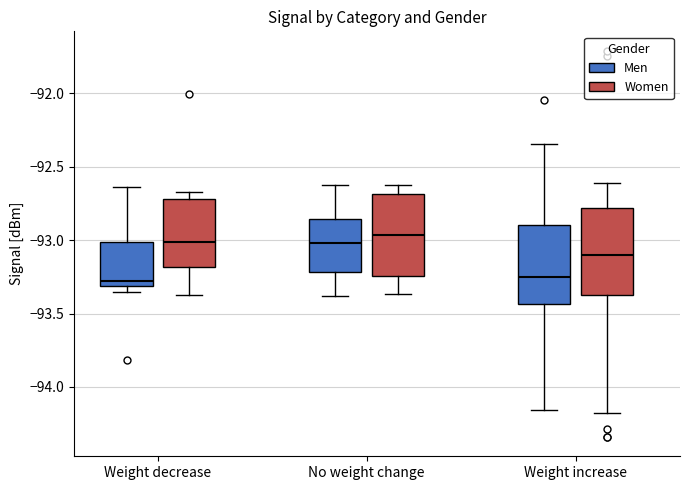

Reading left to right, transcribe this box plot: for each box, give where its median line is, the range the box spans, and where its two whiskers end, as read against the y-axis. The values are not printed on the chart, so give them approximately, as read against the axis.

Weight decrease (Men): median -93.30 (just above the box's lower edge), box -93.30 to -93.00, whiskers -93.35 to -92.65
Weight decrease (Women): median -93.00, box -93.20 to -92.70, whiskers -93.35 to -92.65
No weight change (Men): median -93.00, box -93.20 to -92.85, whiskers -93.40 to -92.60
No weight change (Women): median -92.95, box -93.25 to -92.70, whiskers -93.35 to -92.60
Weight increase (Men): median -93.25, box -93.45 to -92.90, whiskers -94.15 to -92.35
Weight increase (Women): median -93.10, box -93.35 to -92.80, whiskers -94.20 to -92.60